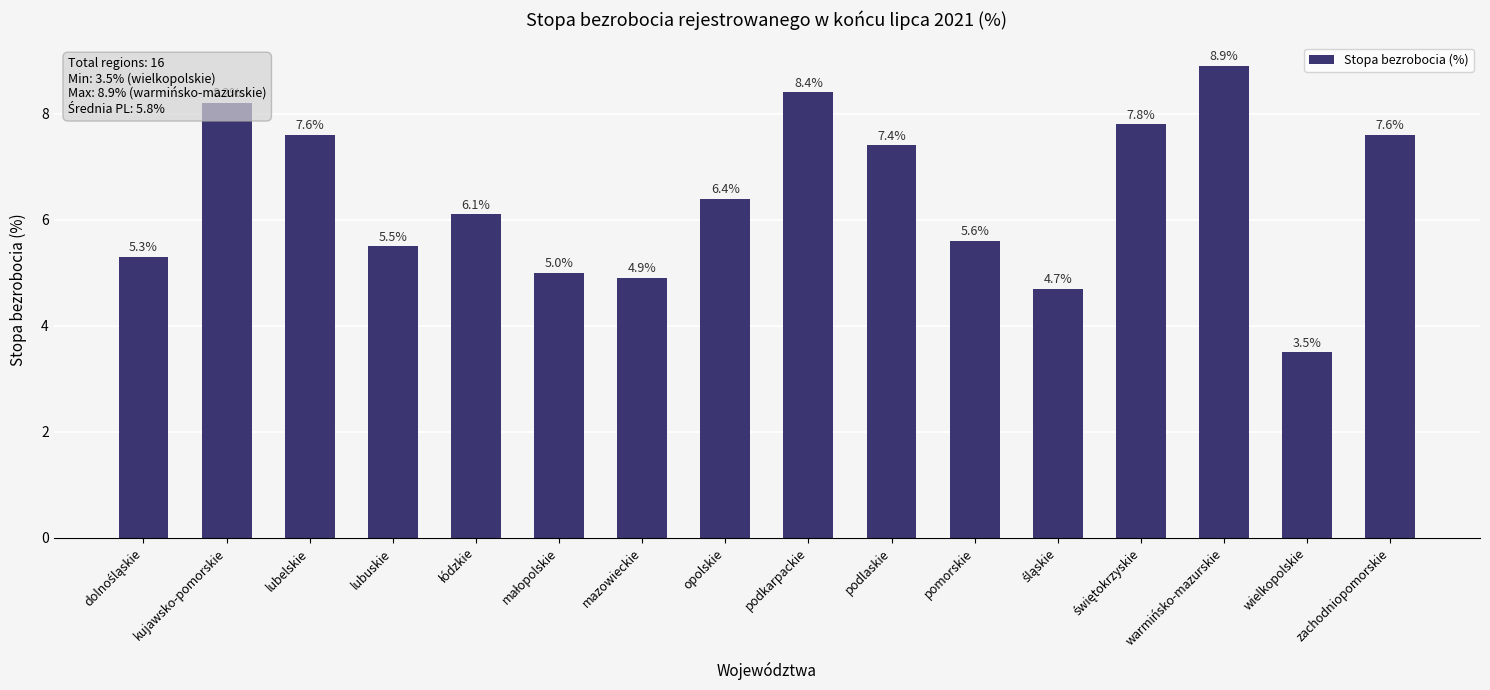

At which category does the chart reach its minimum across all series?

wielkopolskie